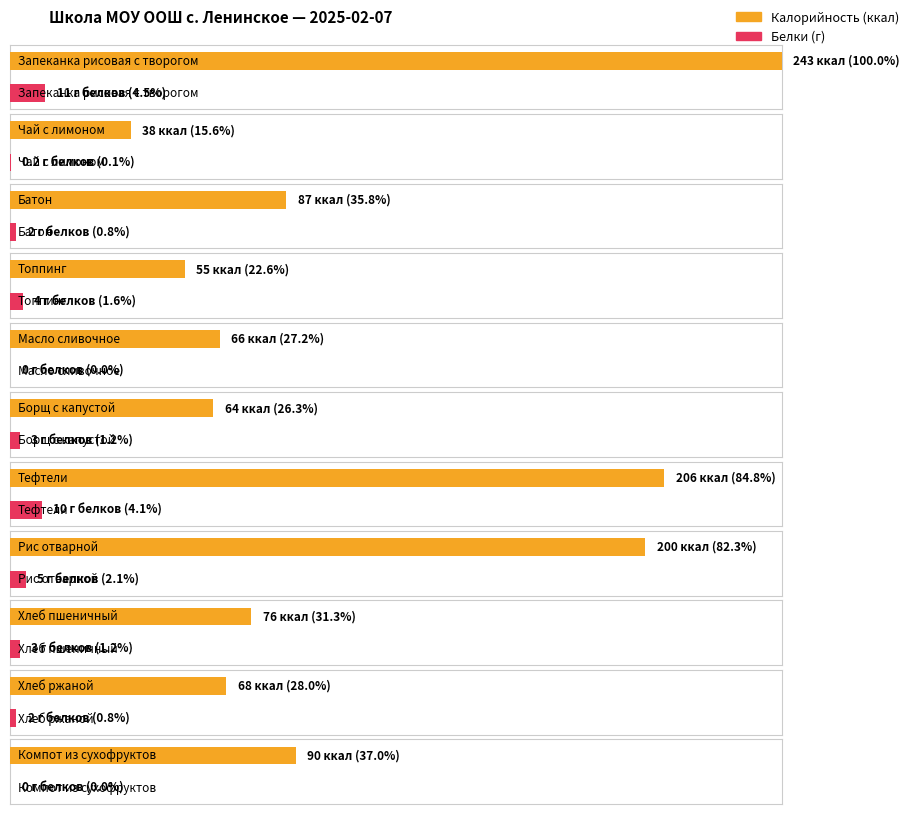

Which series has the largest range (max minus min)?

Калорийность